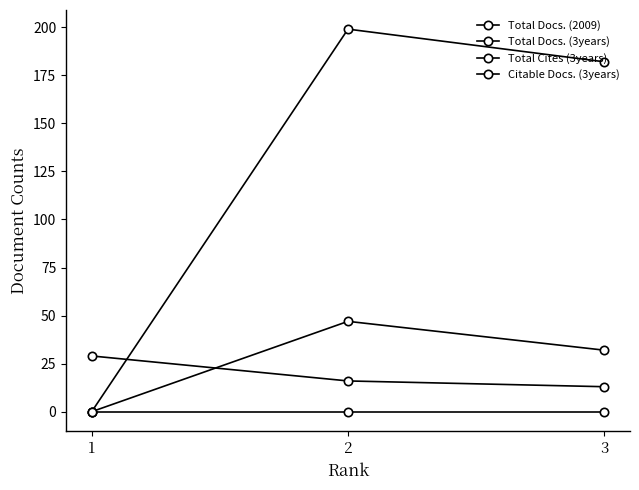

Count the number of categories in the chart.

3